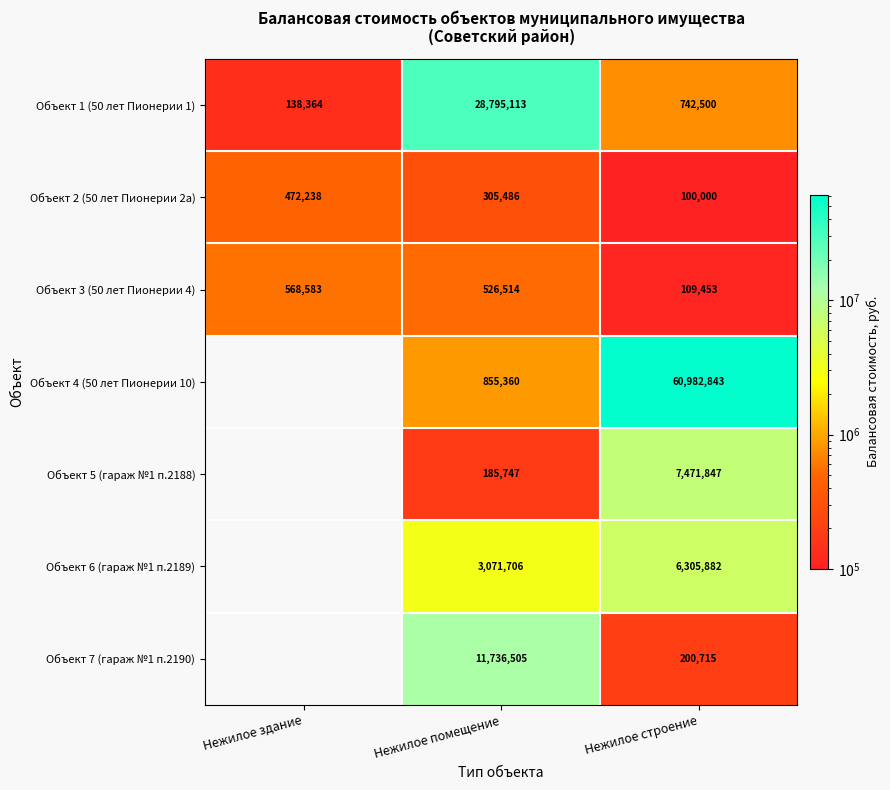

What is the greatest value displayed?

60982843.4